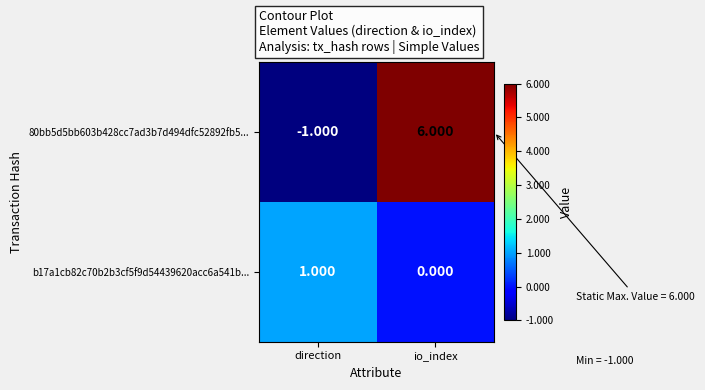

At how many categories does at least one series exceed 3?

1